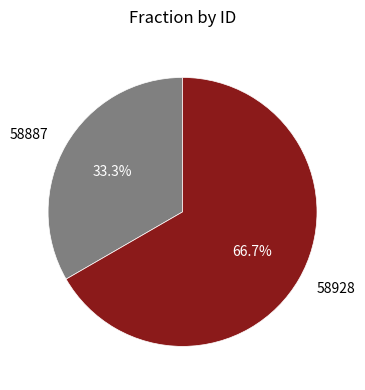

How much of the chart is everything except 58887?

66.7%